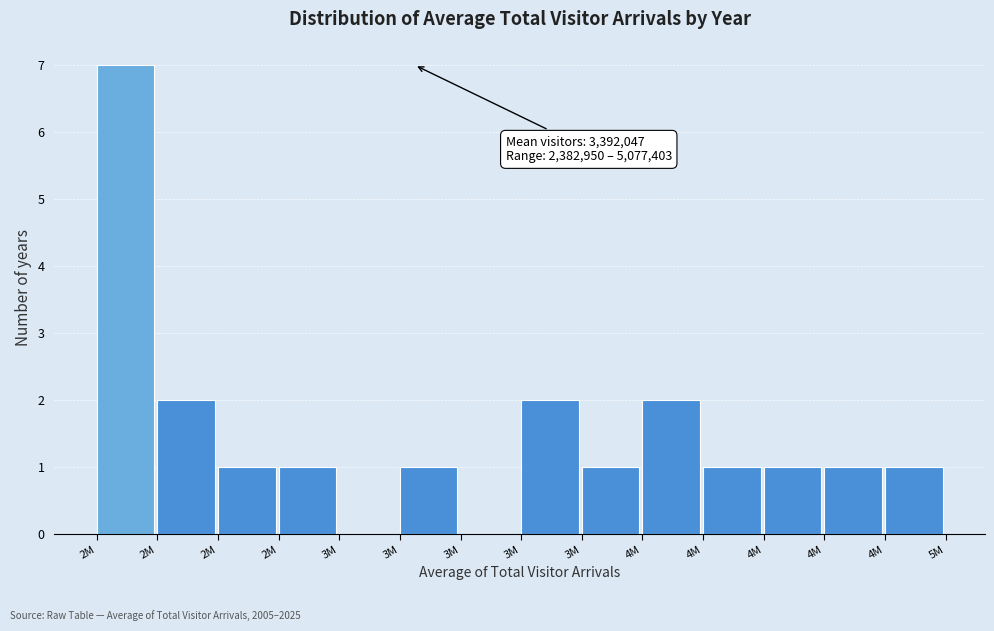

Are the bars horizontal?

No